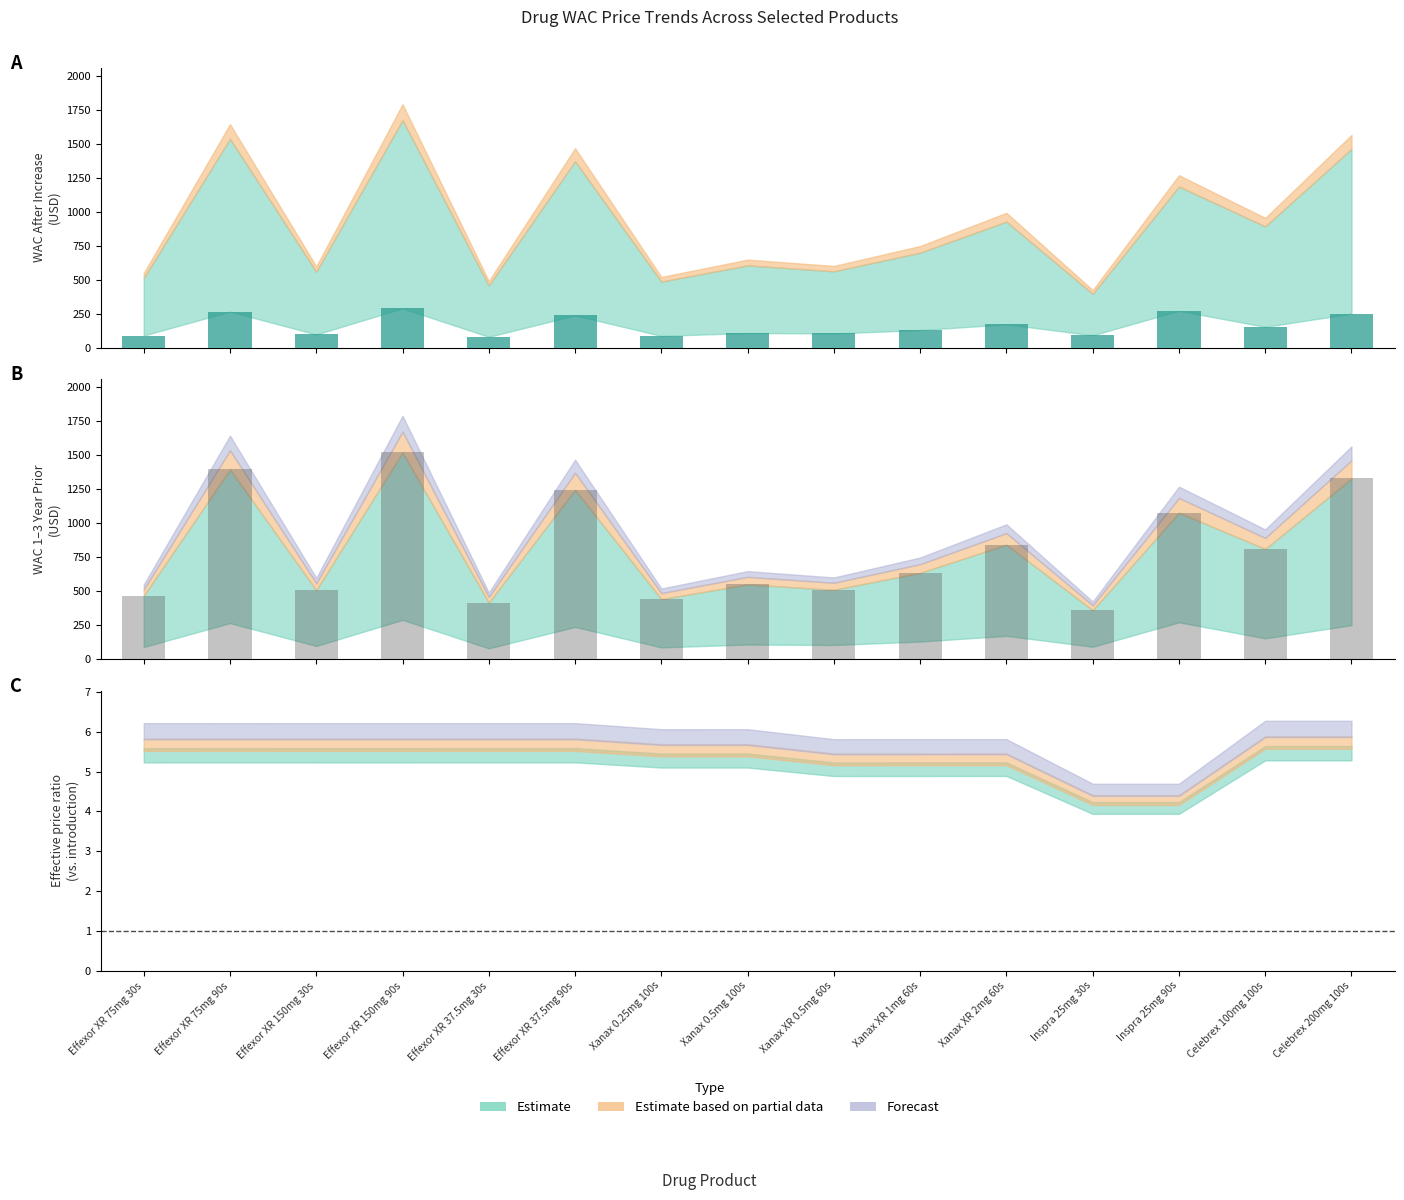

What is the spread (max minus min) of values at Effexor XR 37.5mg 30s?

410.1